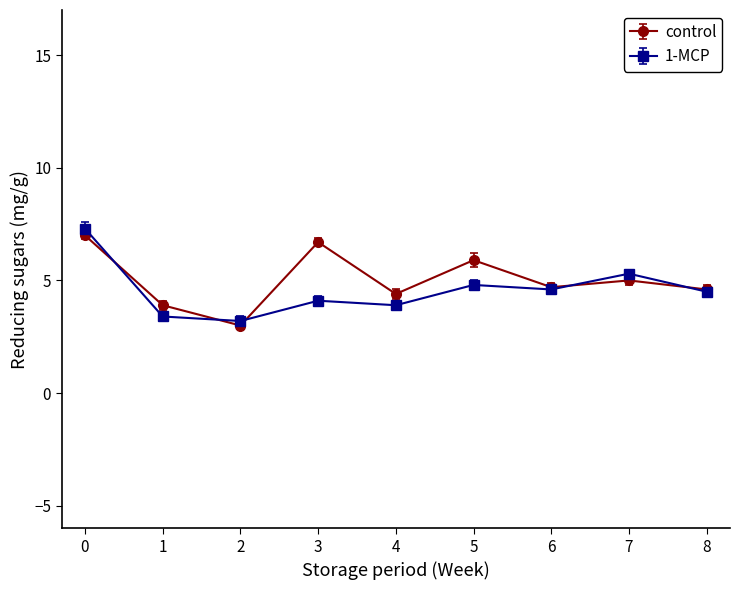

At which category does the chart reach its minimum across all series?

2